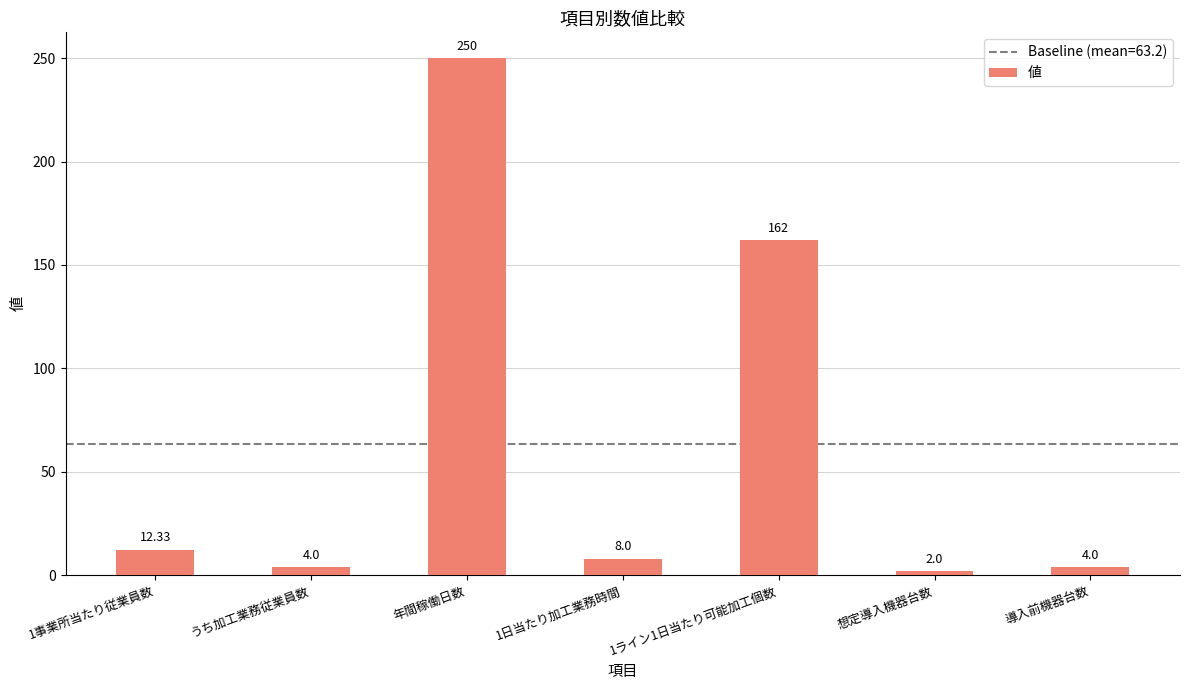

What is the minimum value shown in the chart?

2.0